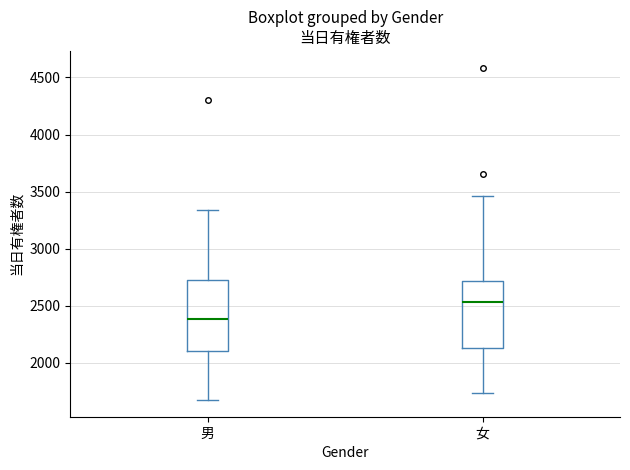

Reading left to right, read every box against the y-axis: the position of its median line, the range the box covers, and the ends of its whiskers. The values are not printed on the chart, so give them approximately, as read against the axis.

男: median 2400, box 2100 to 2700, whiskers 1700 to 3350
女: median 2550, box 2150 to 2700, whiskers 1750 to 3450